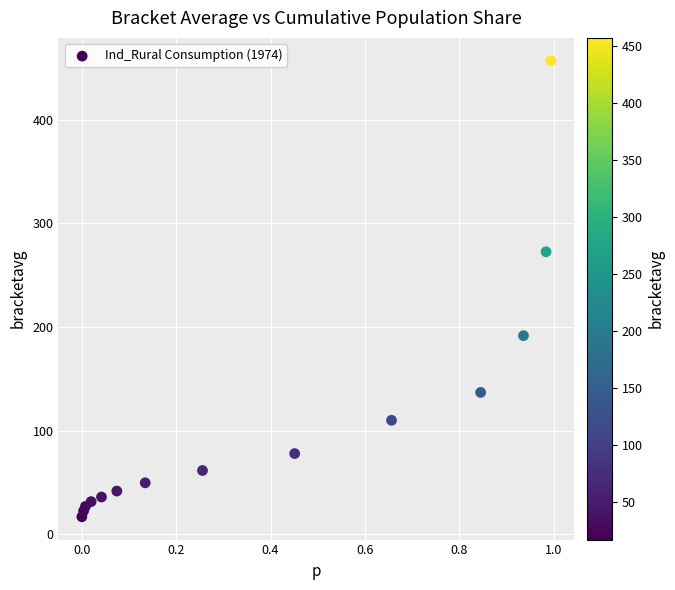

What Y value in the scatter plot is closest to 236?

272.6